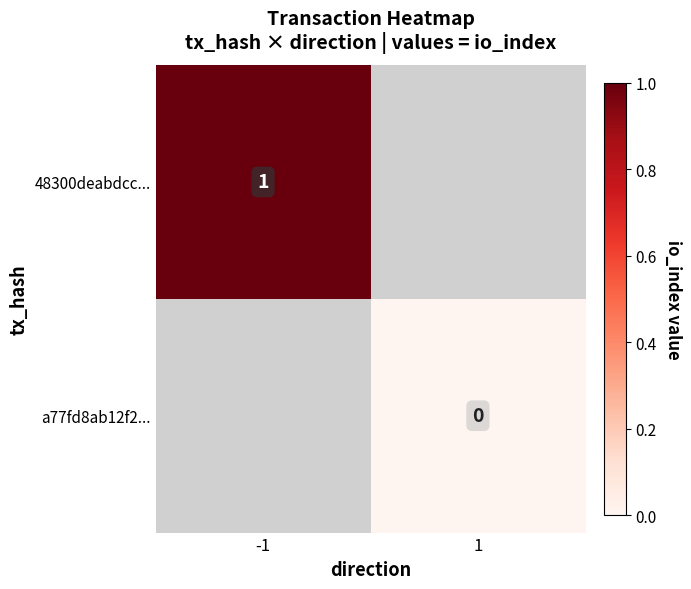

Is the value of a77fd8ab12f2... at 1 greater than the value of 48300deabdcc... at -1?

No